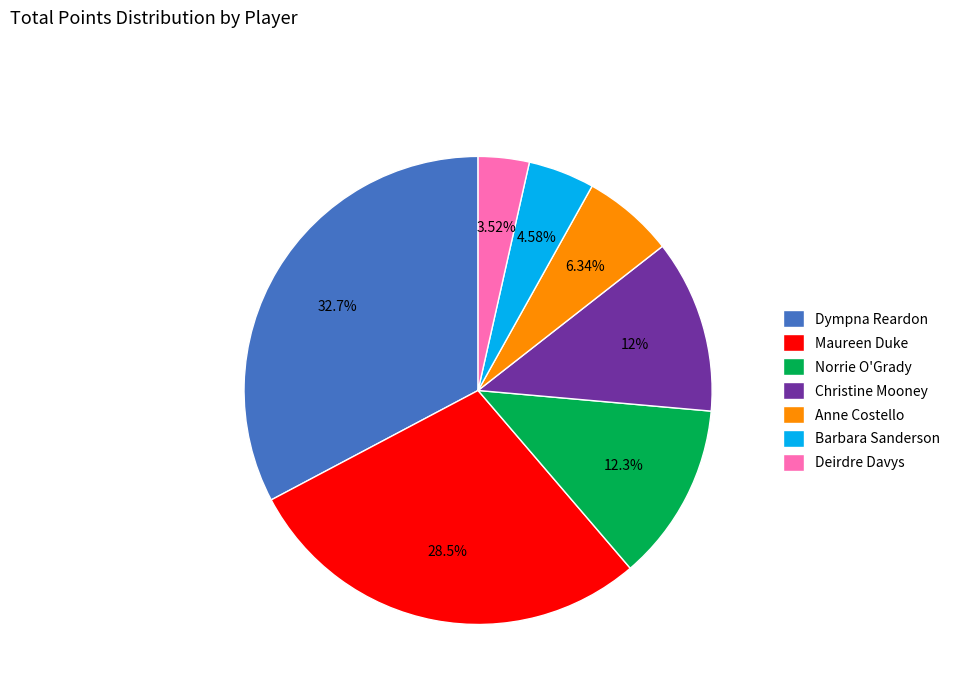

The Christine Mooney slice represents 17% of the pie. True or false?

False